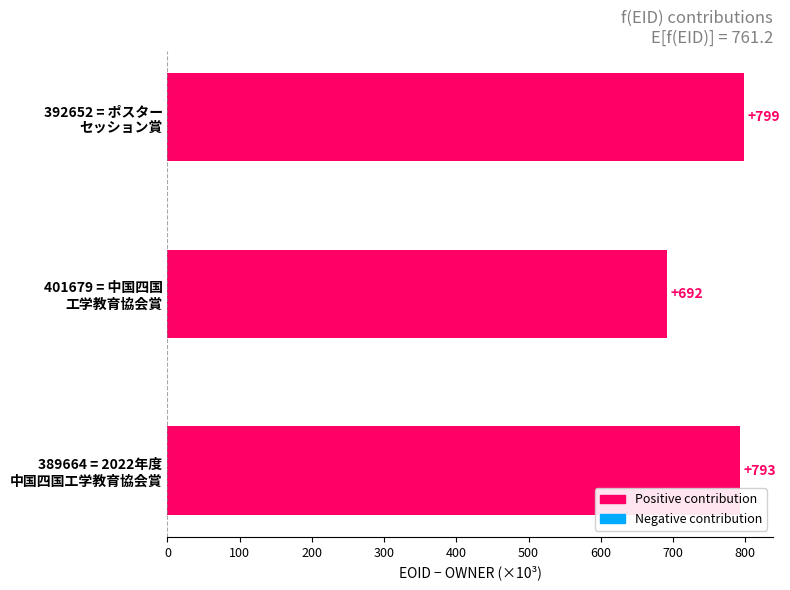

How many bars are there in total?

3